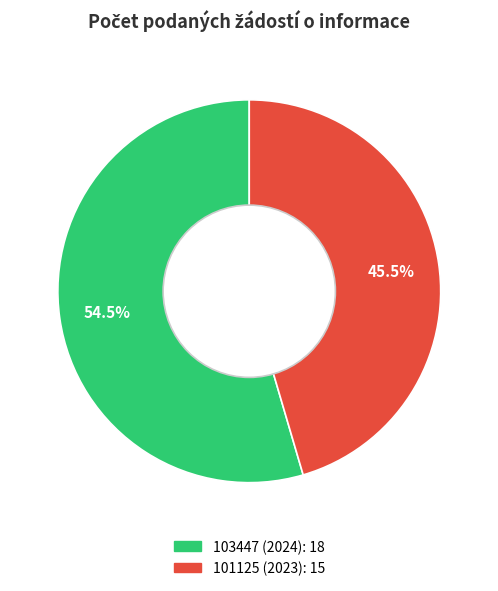

Between 103447 (2024) and 101125 (2023), which is larger?

103447 (2024)